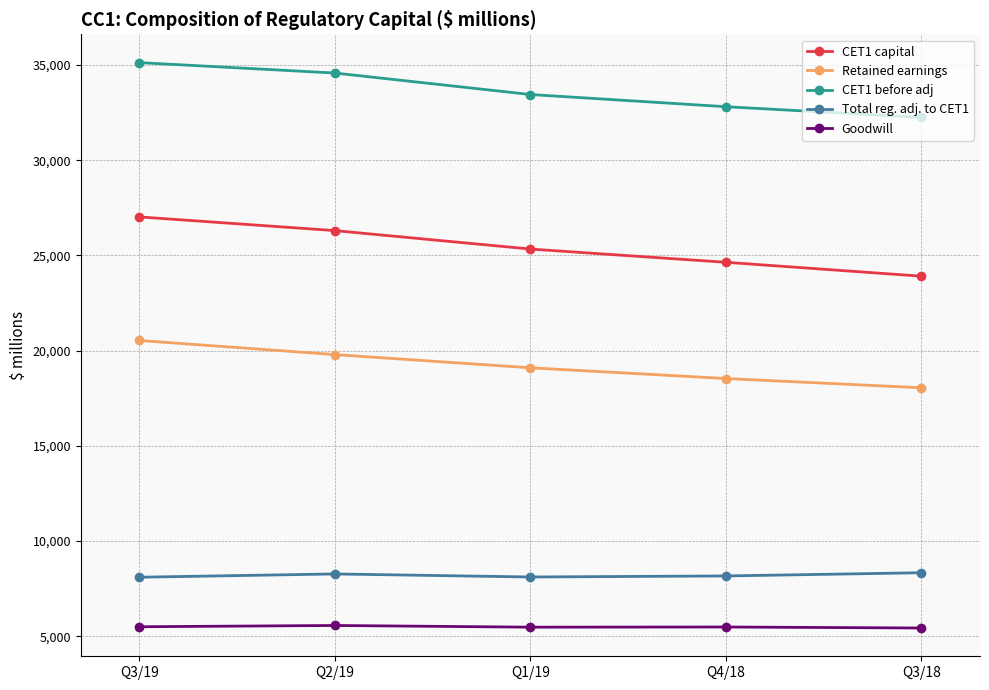

At which label is Retained earnings closest to 19293?

Q1/19